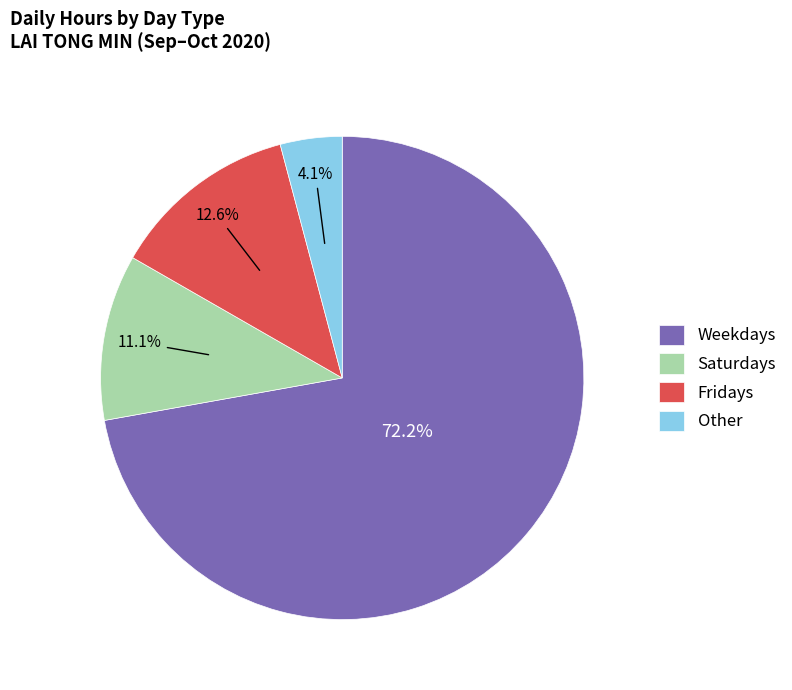

What percentage is NOT represented by Other?

95.9%